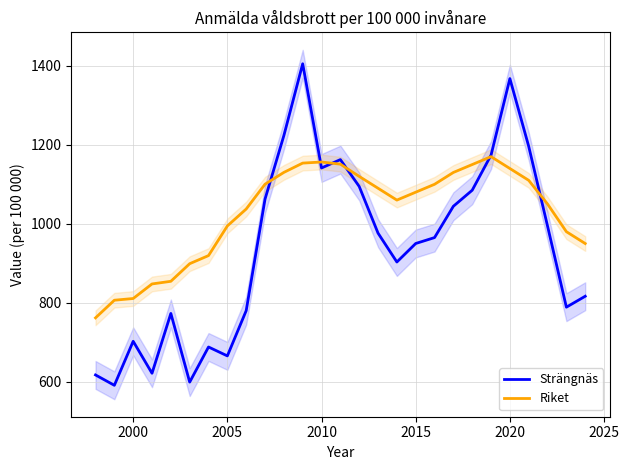

What is the highest value of the Strängnäs series?

1405.2